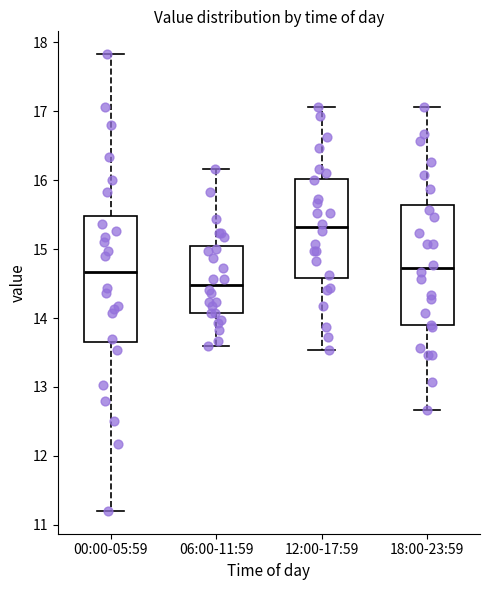

Reading left to right, read every box against the y-axis: the position of its median line, the range the box covers, and the ends of its whiskers. The values are not printed on the chart, so give them approximately, as read against the axis.

00:00-05:59: median 14.7, box 13.7 to 15.5, whiskers 11.2 to 17.8
06:00-11:59: median 14.5, box 14.1 to 15.0, whiskers 13.6 to 16.2
12:00-17:59: median 15.3, box 14.6 to 16.0, whiskers 13.5 to 17.1
18:00-23:59: median 14.7, box 13.9 to 15.6, whiskers 12.7 to 17.1